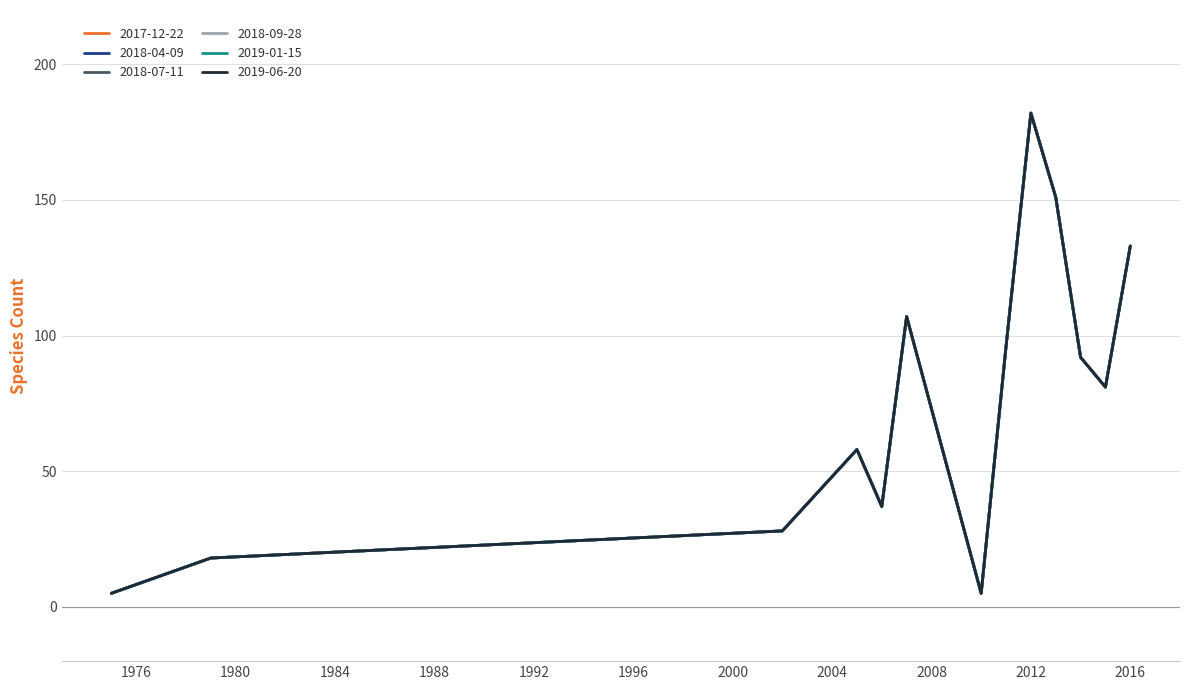

How many interior local valleys does the 2018-07-11 series have?

3